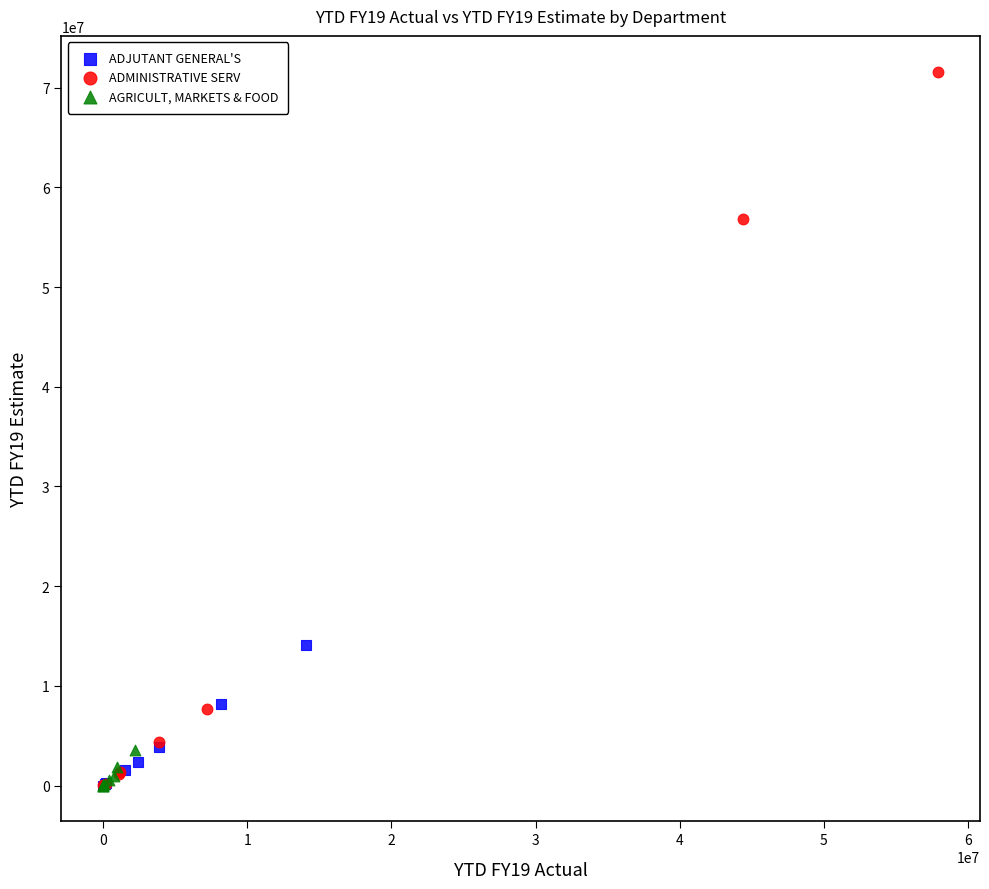

Which series has the widest spread of Y values?

ADMINISTRATIVE SERV